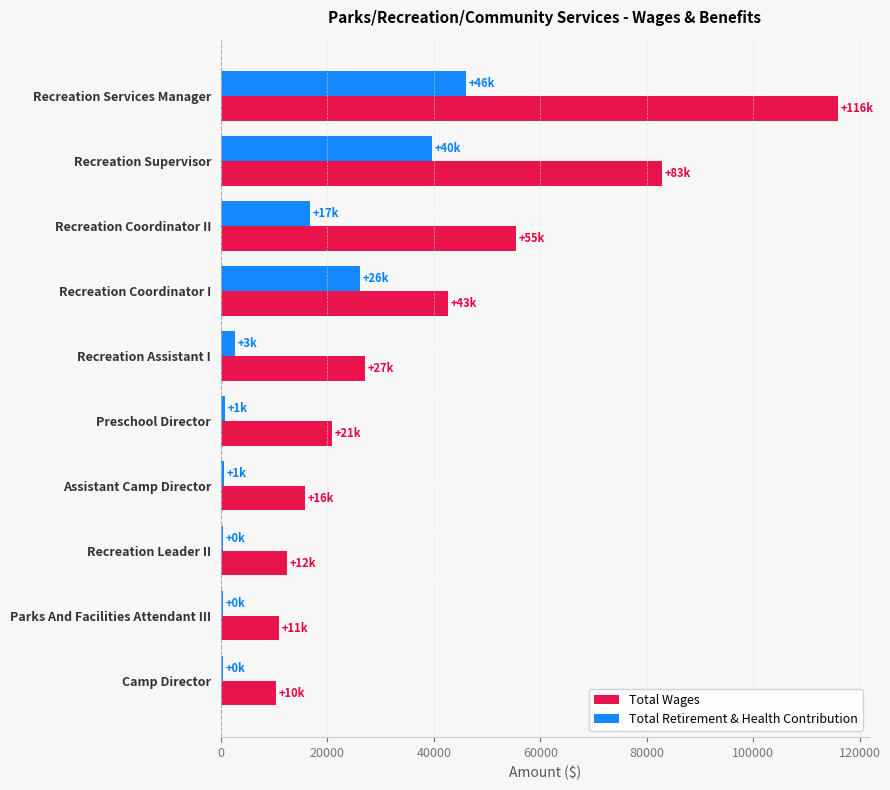

At how many categories does at least one series exceed 104245?

1